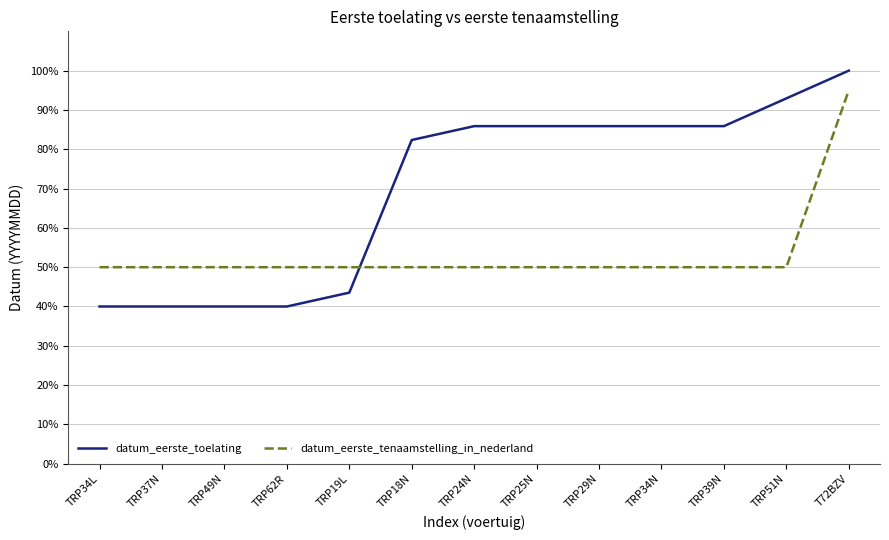

Is this an area chart (filled region under the line)?

No